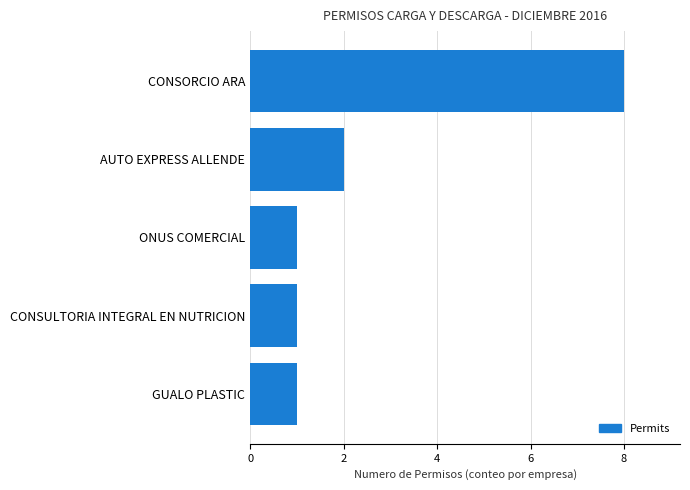

What is the difference between the second highest and minimum values?

1